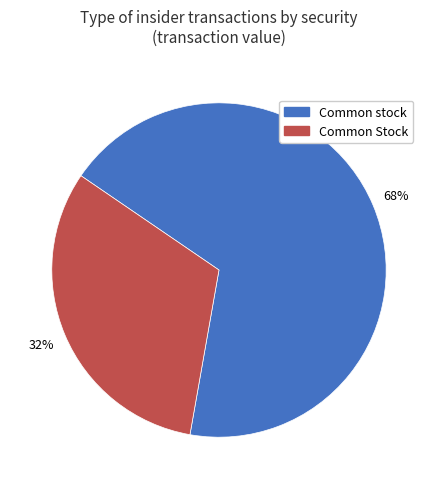

Do Common stock and Common Stock together represent more than half of the pie?

Yes